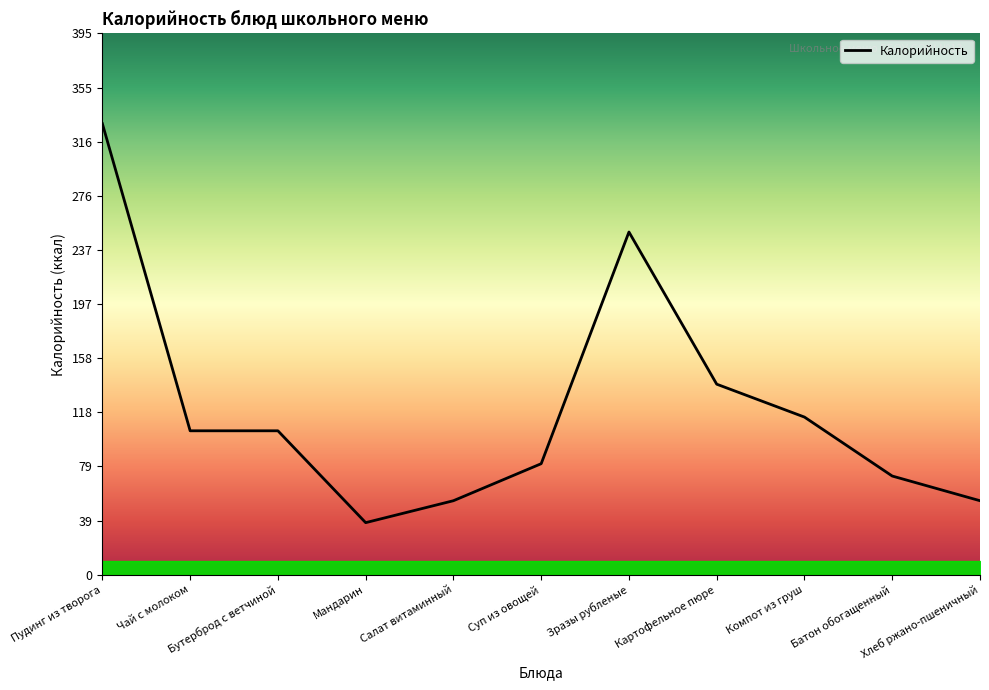

Which has a higher value, Суп из овощей or Батон обогащенный?

Суп из овощей